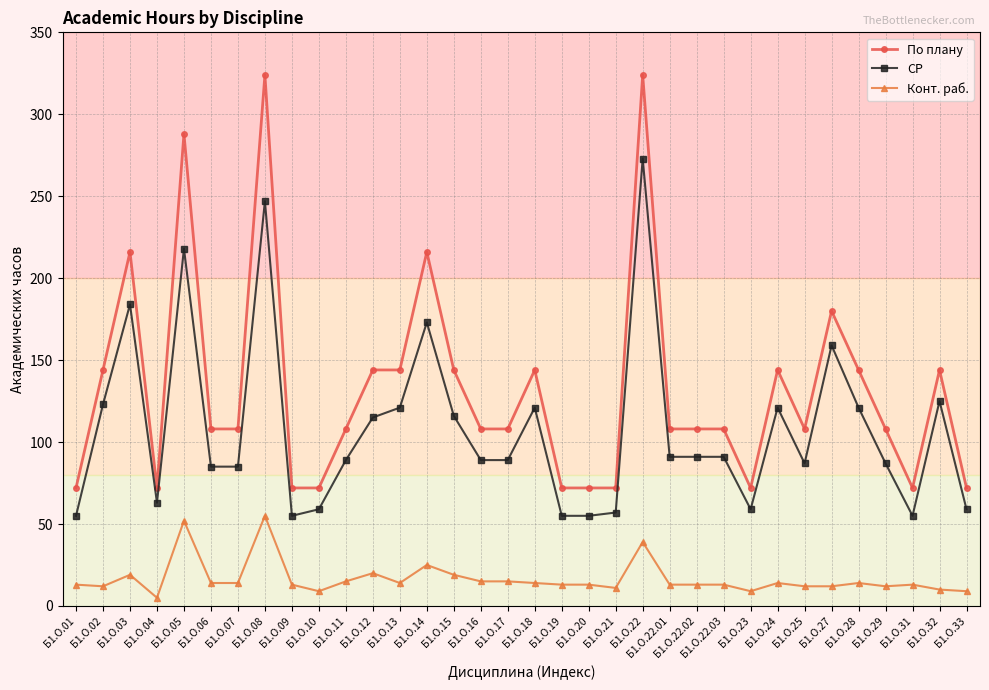

List the series in order of their overall mean, highest first.

По плану, СР, Конт. раб.